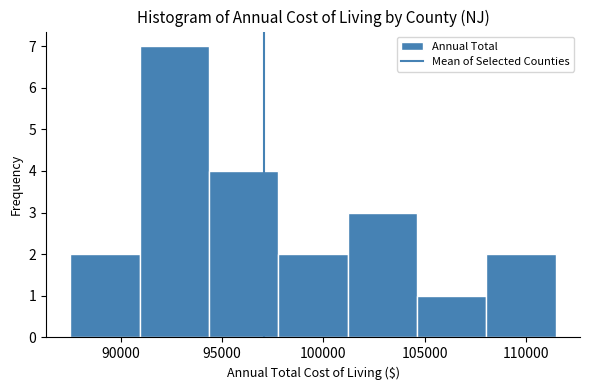

Which range on the x-axis has the tallest bar?

91000 to 94500